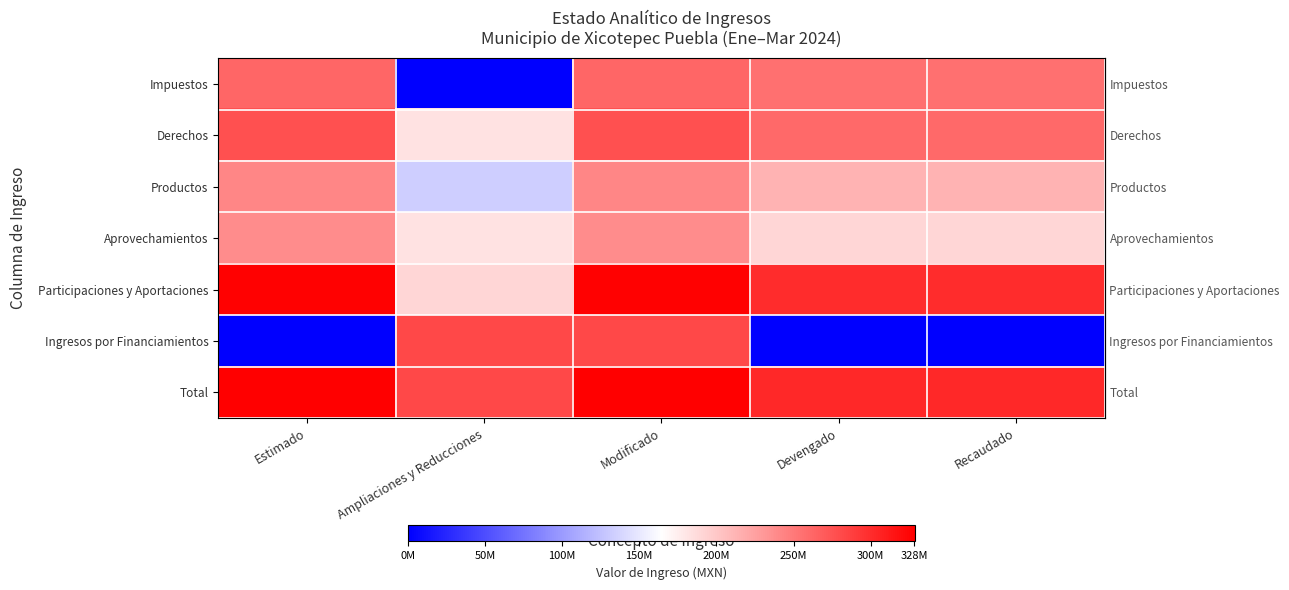

Between Ampliaciones y Reducciones and Recaudado, which is larger?

Recaudado